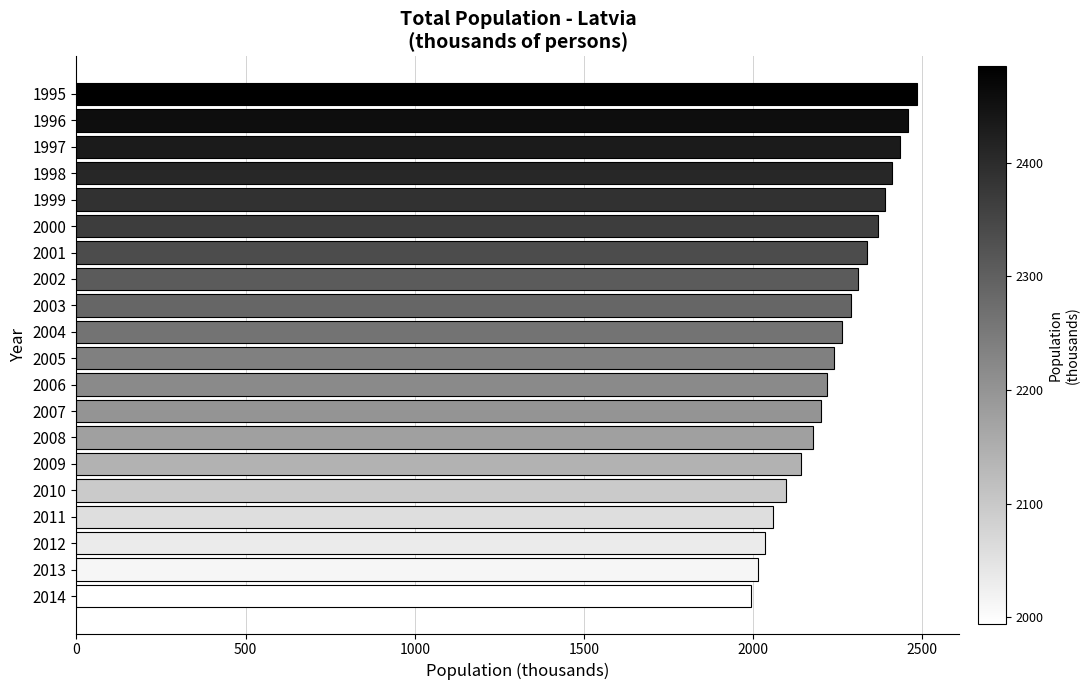

What is the difference between the second highest and minimum values?

463.0